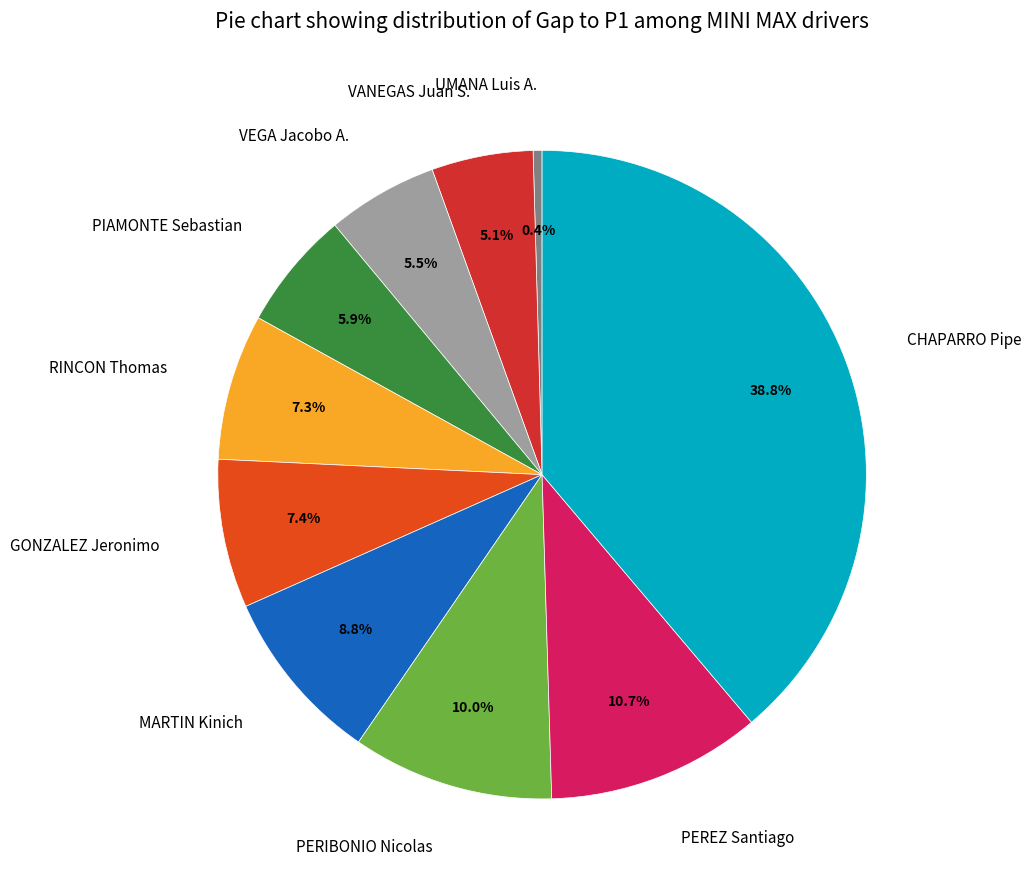

Approximately how many times larger is the value at CHAPARRO Pipe compared to PEREZ Santiago?

3.6